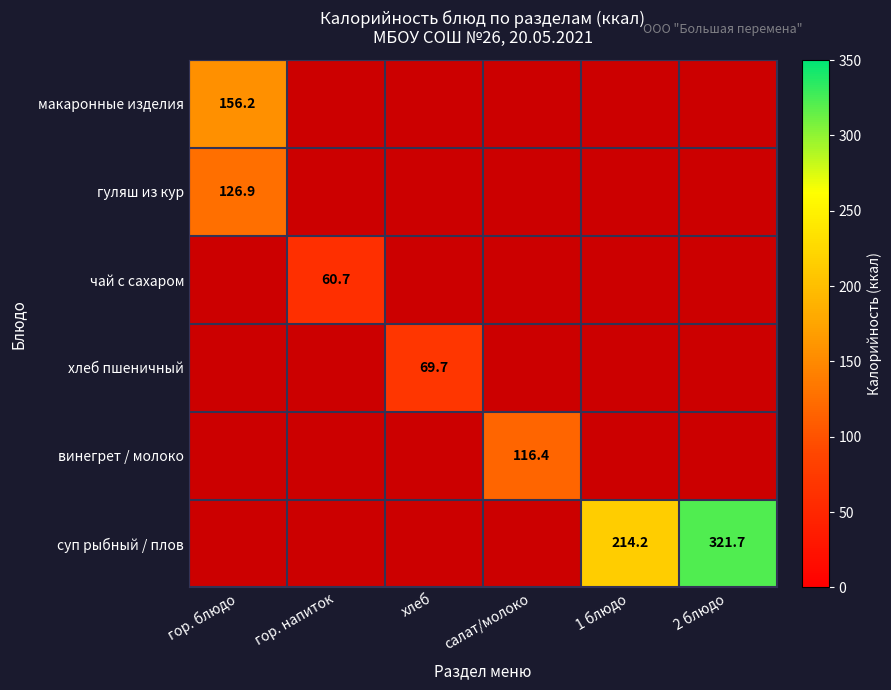

List the labels in order of винегрет / молоко value, smallest first.

гор. блюдо, гор. напиток, хлеб, салат/молоко, 1 блюдо, 2 блюдо